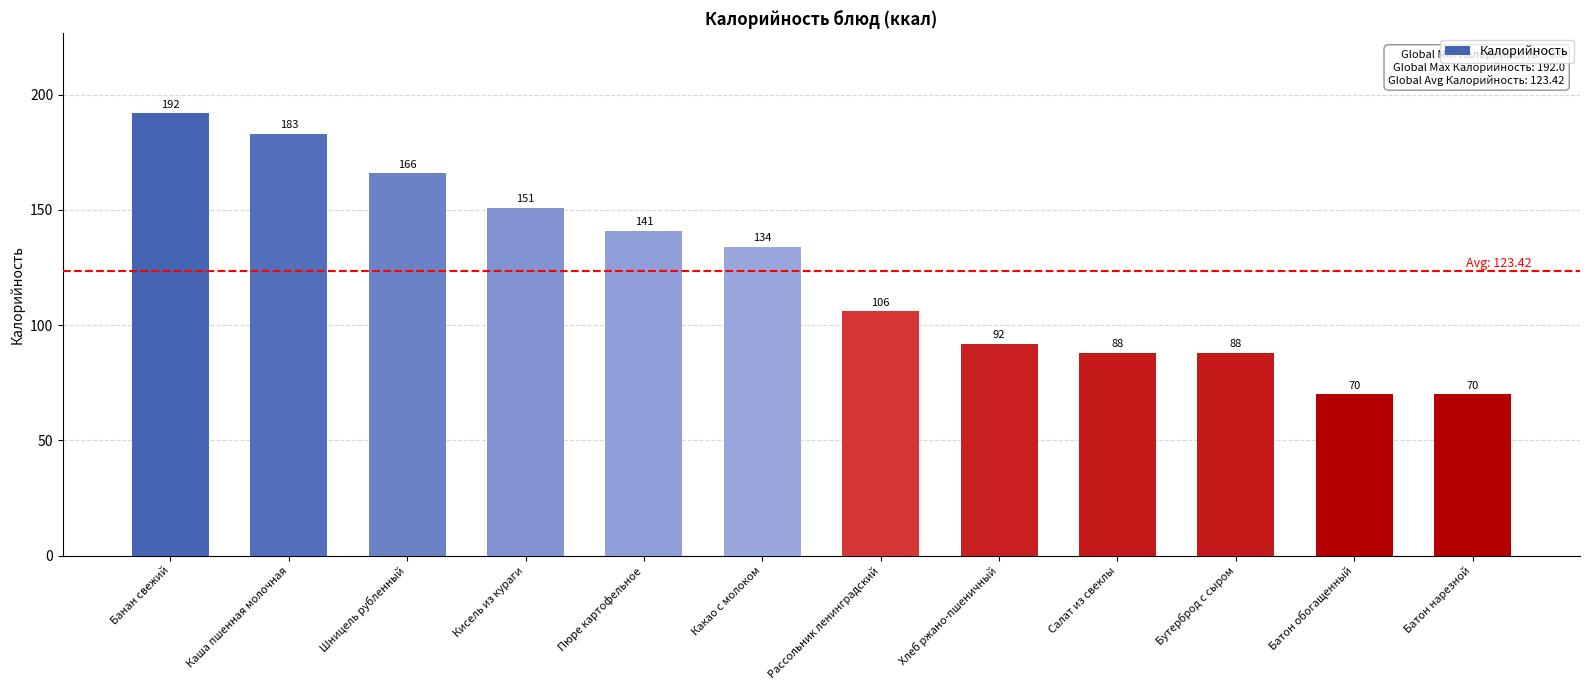

At which label does the data first exceed 134?

Банан свежий